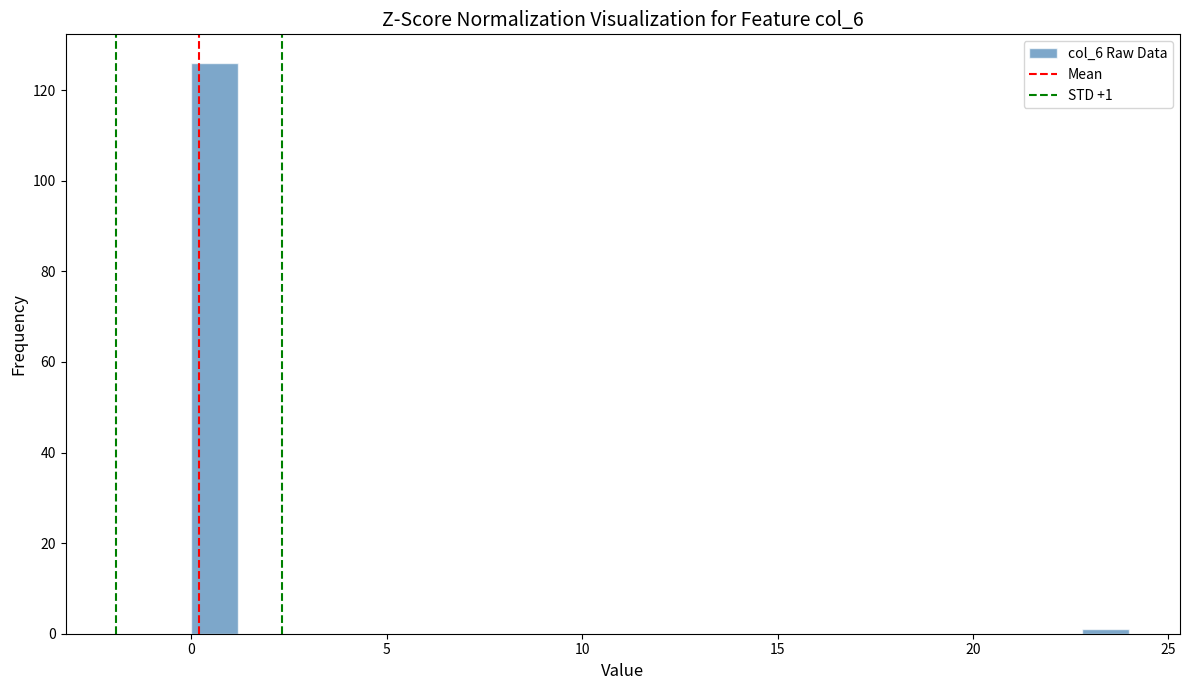

Read against the x-axis, roughly where is the centre of the tallest bar?

0.5